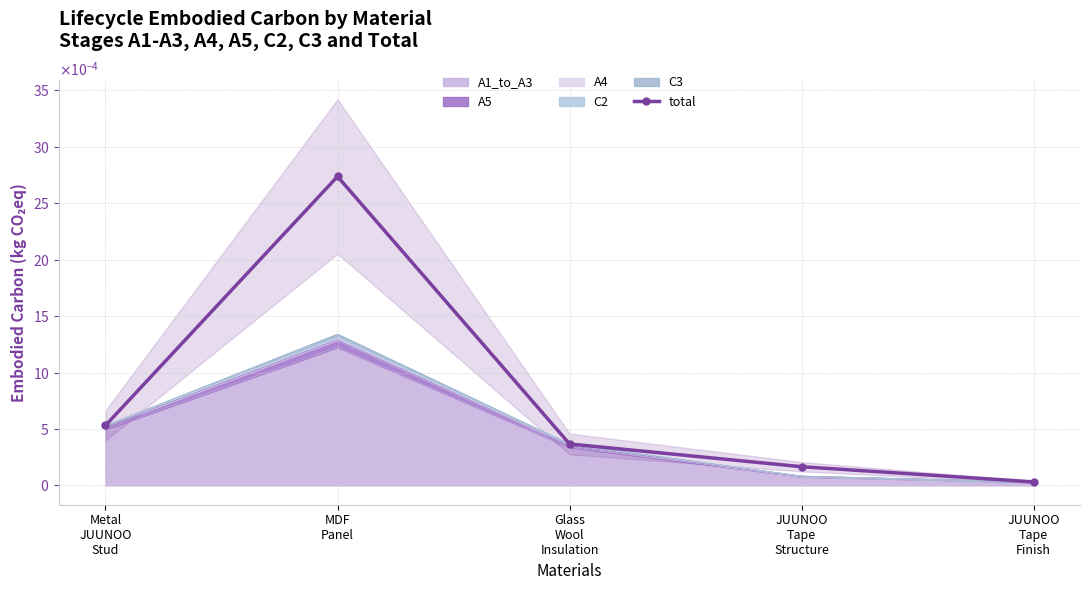

Between JUUNOO
Tape
Structure and Glass
Wool
Insulation, which is larger?

Glass
Wool
Insulation